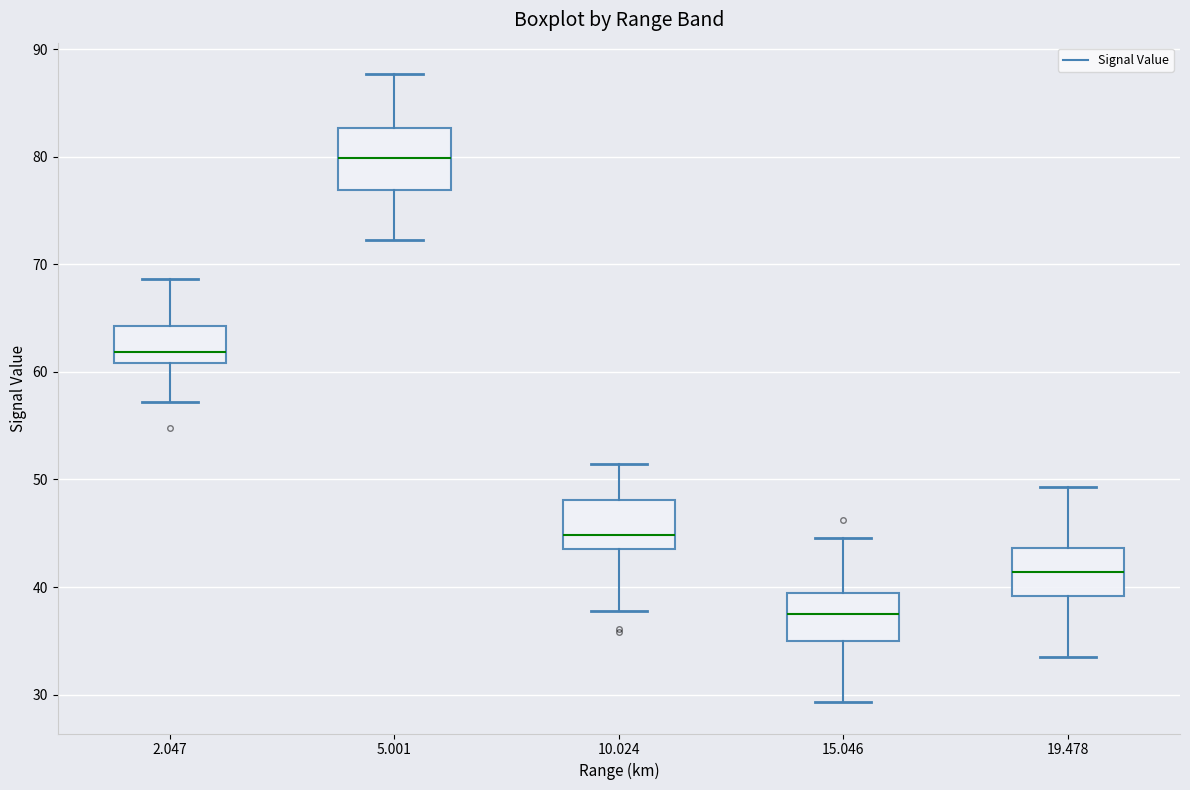

Comparing the boxes themselves (not the whiskers), which one is the tallest?

5.001